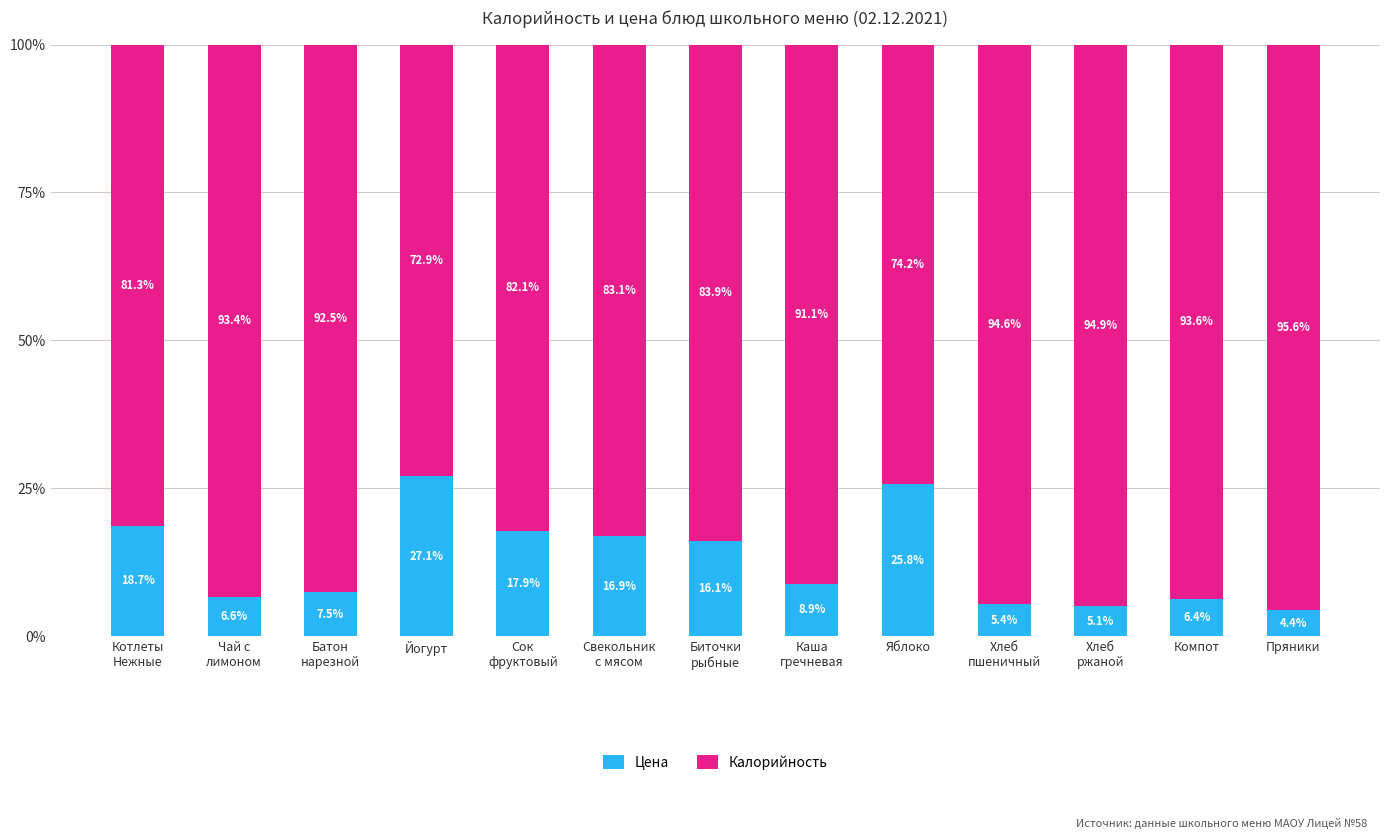

Which category has the lowest value in the Цена series?

Пряники